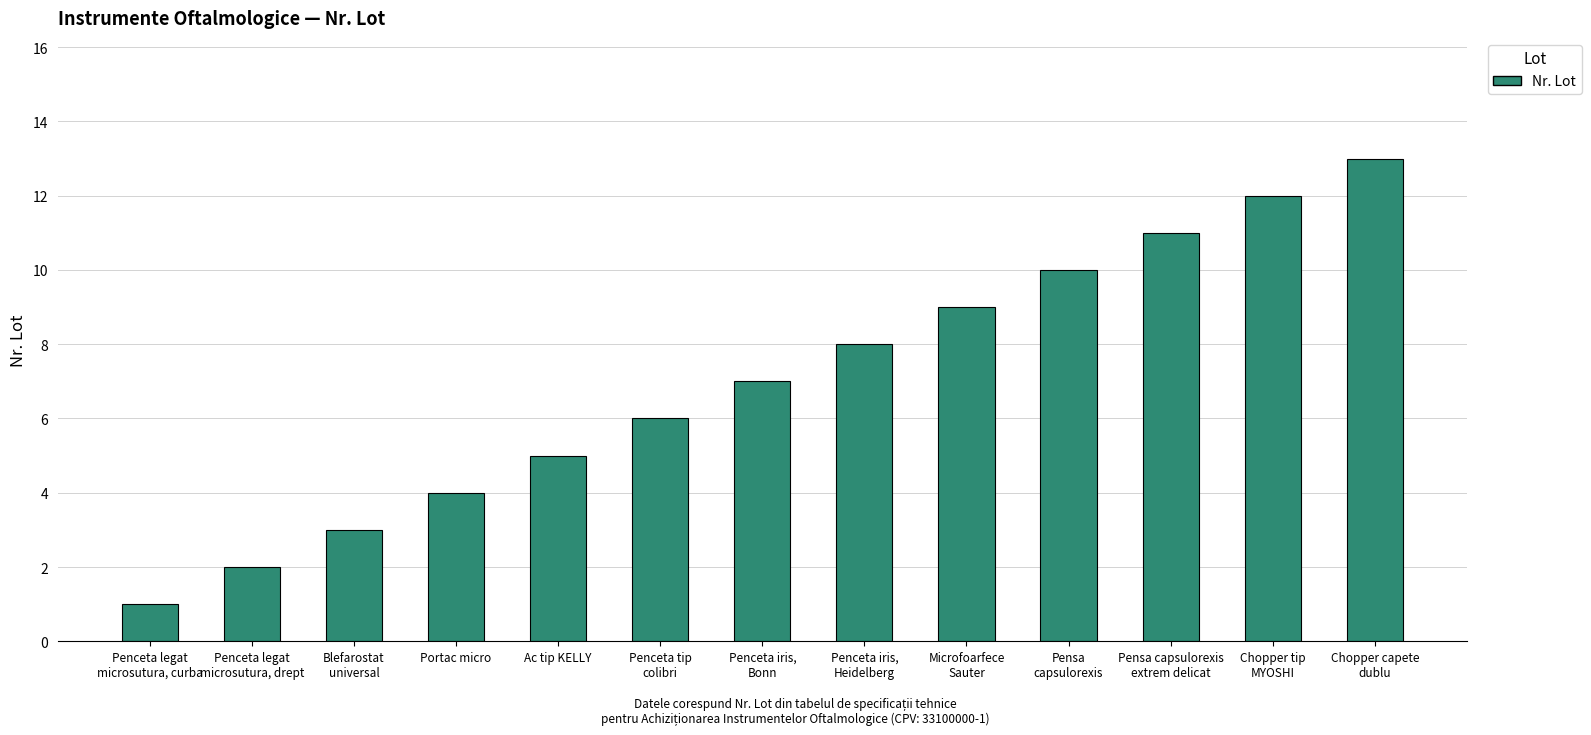

What is the difference between the second highest and second lowest values?

10